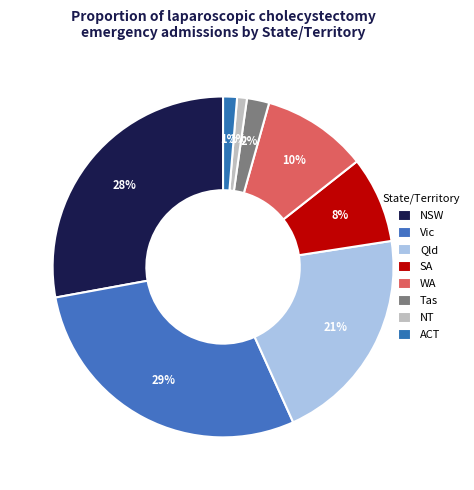

The Tas slice represents 1% of the pie. True or false?

False